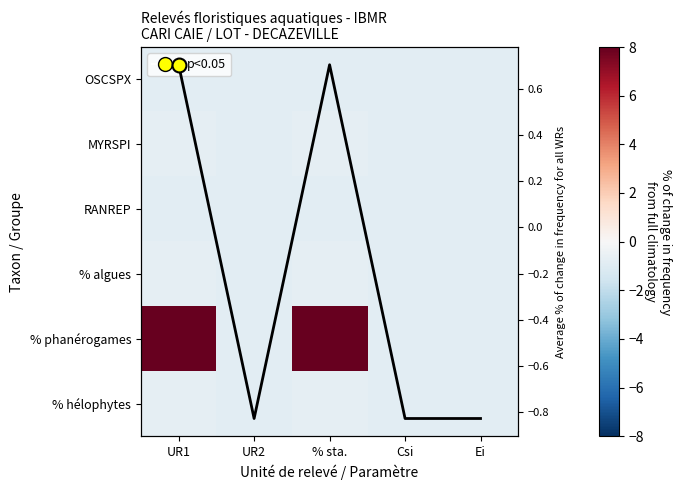

Rank the series by their maximum value, from highest to lowest.

% phanérogames, Average, MYRSPI, % algues, % hélophytes, OSCSPX, RANREP